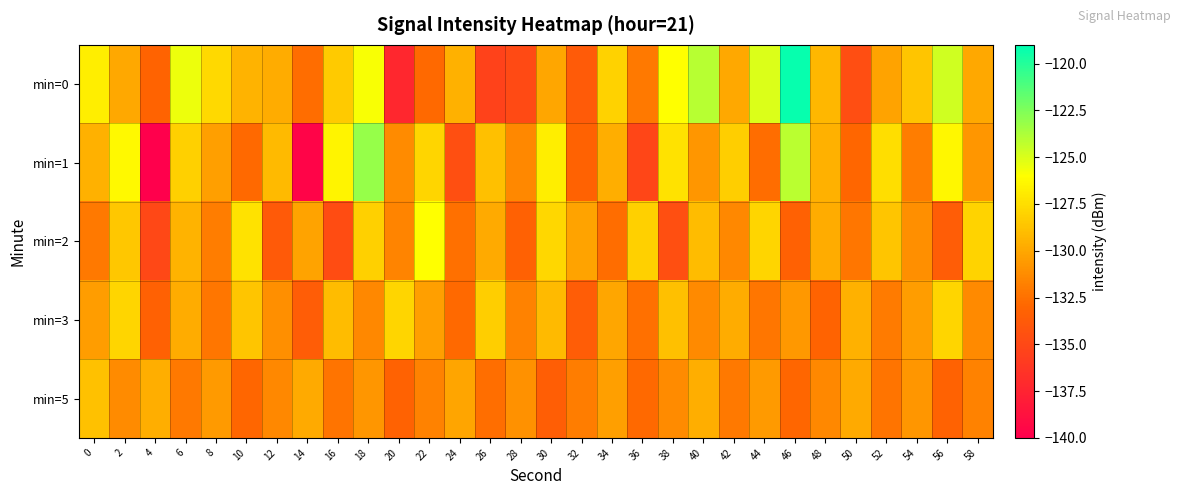

At which category does the chart reach its peak across all series?

46